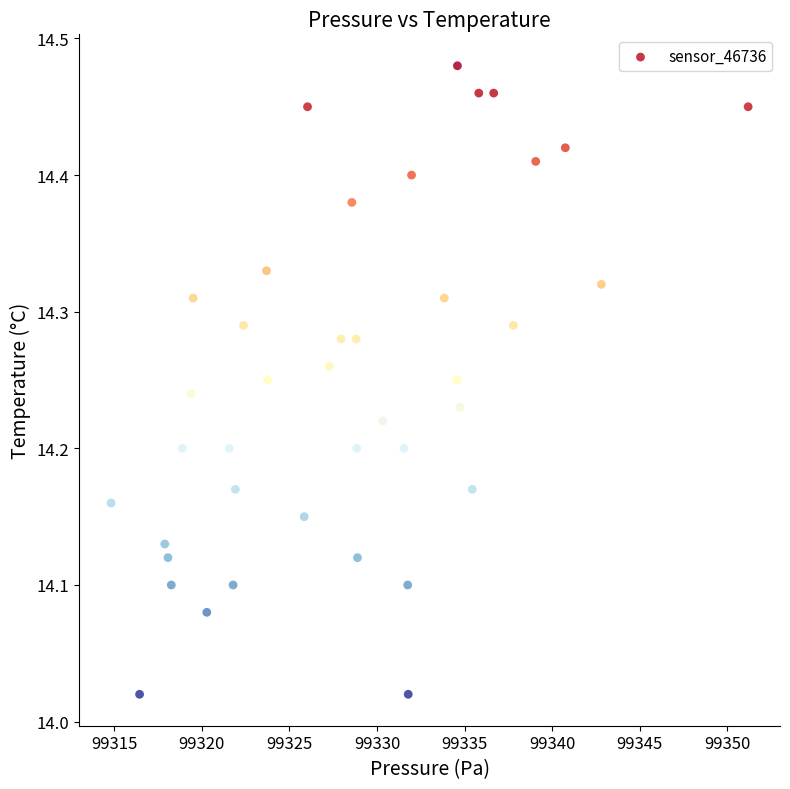

What is the range of X values (max minus min)?

36.4